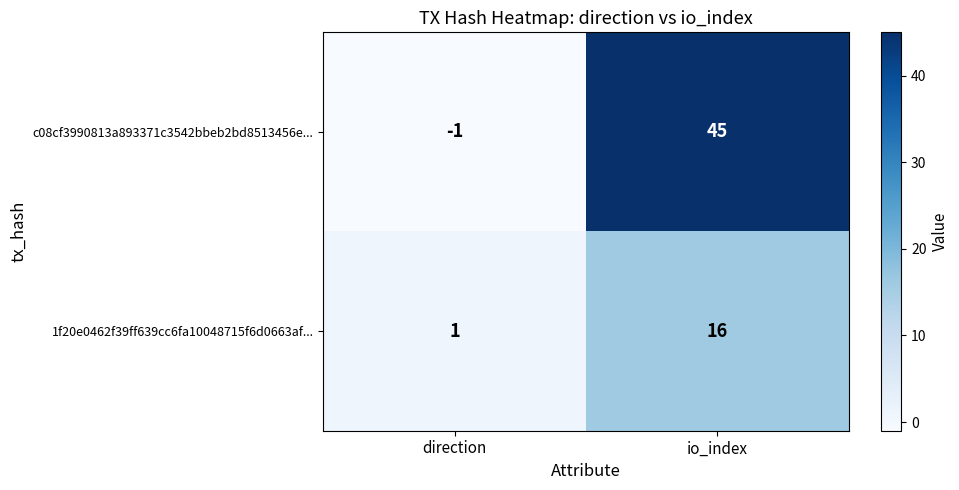

What is the difference between the c08cf3990813a893371c3542bbeb2bd8513456e... values at direction and io_index?

46